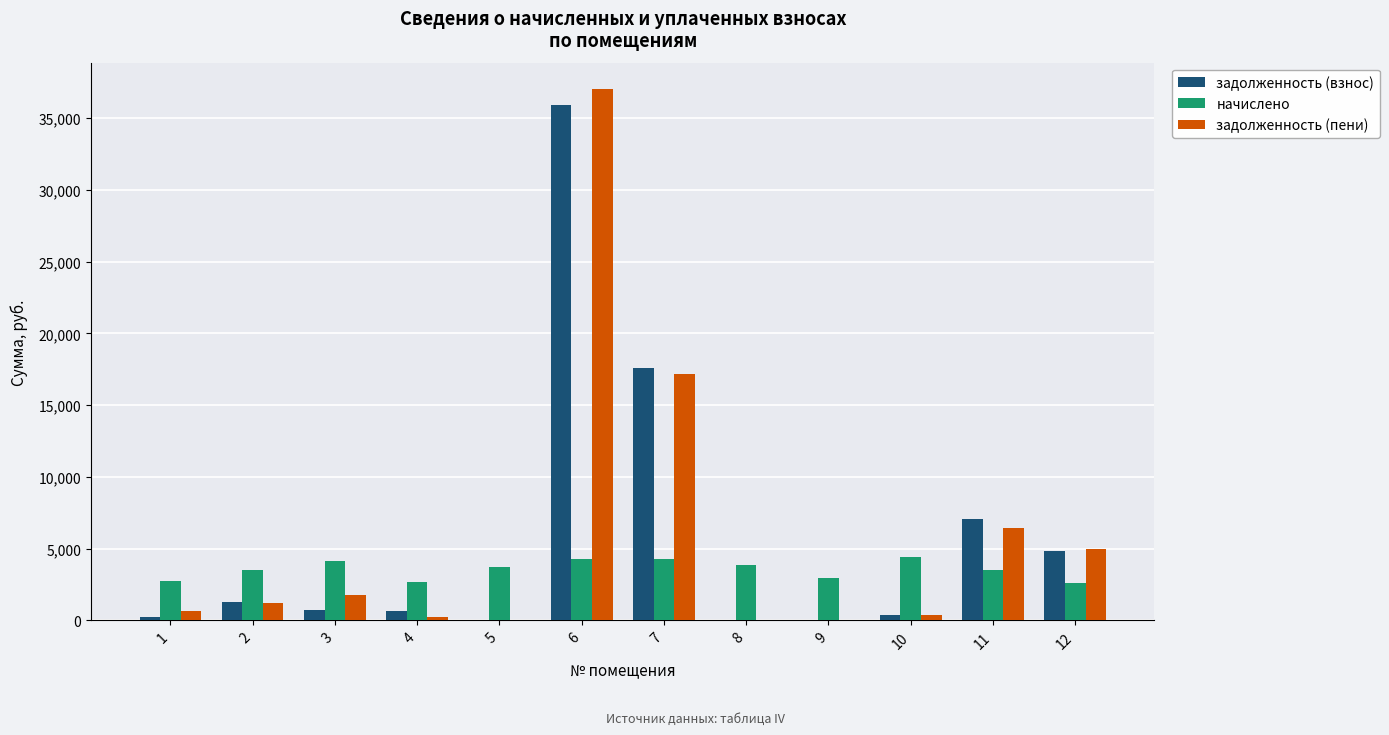

Is the value of задолженность (взнос) at 4 greater than the value of начислено at 4?

No